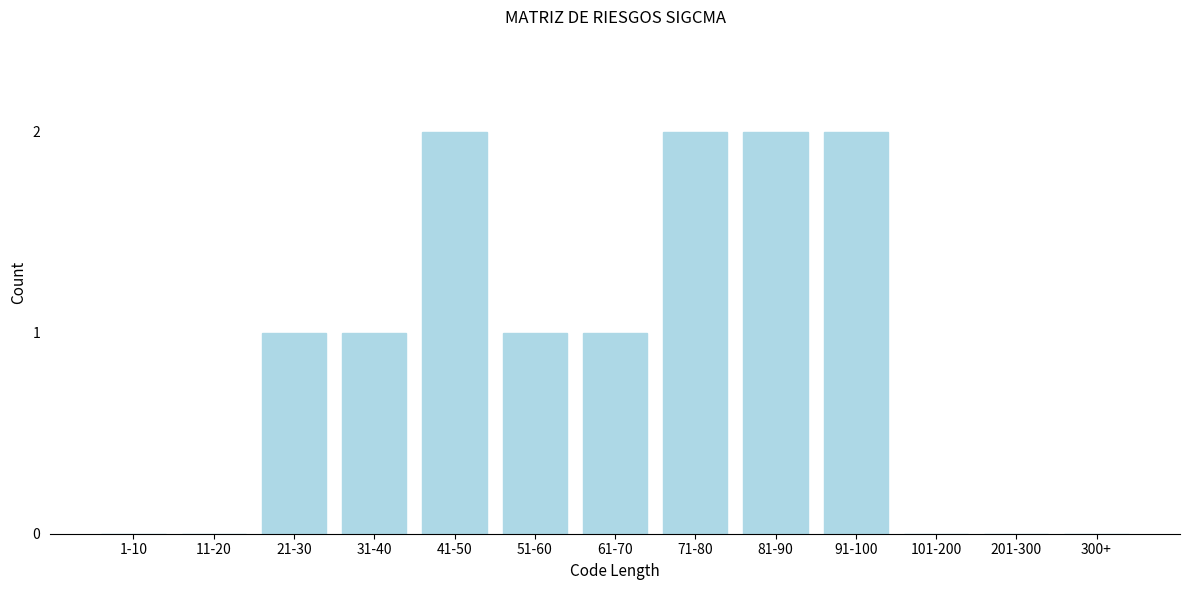

Reading right to left, transcribe all the data shown in this chart.

300+=0	201-300=0	101-200=0	91-100=2	81-90=2	71-80=2	61-70=1	51-60=1	41-50=2	31-40=1	21-30=1	11-20=0	1-10=0